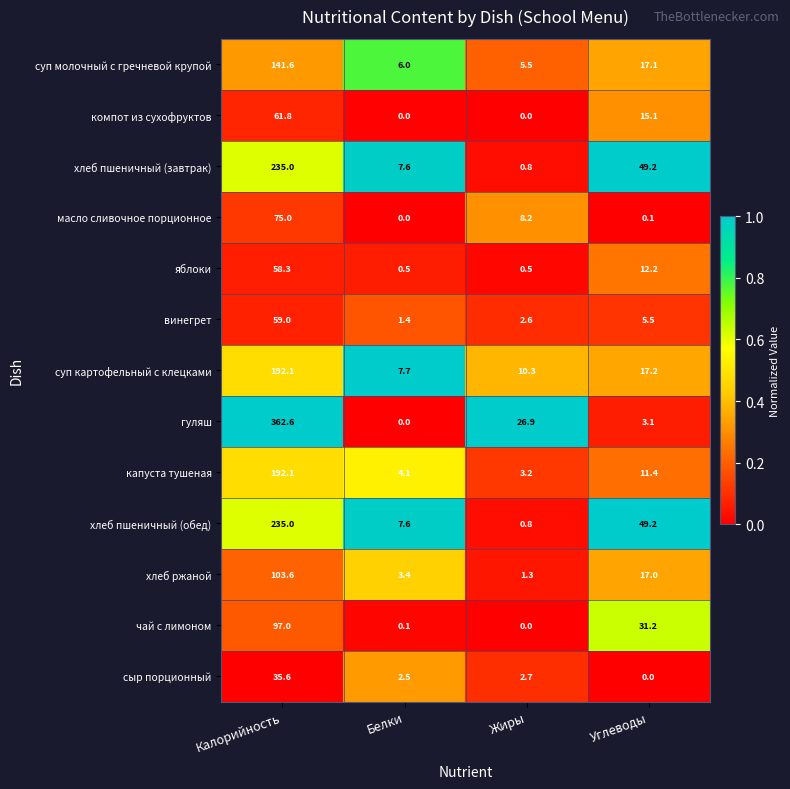

Which series has the largest total across all categories?

гуляш